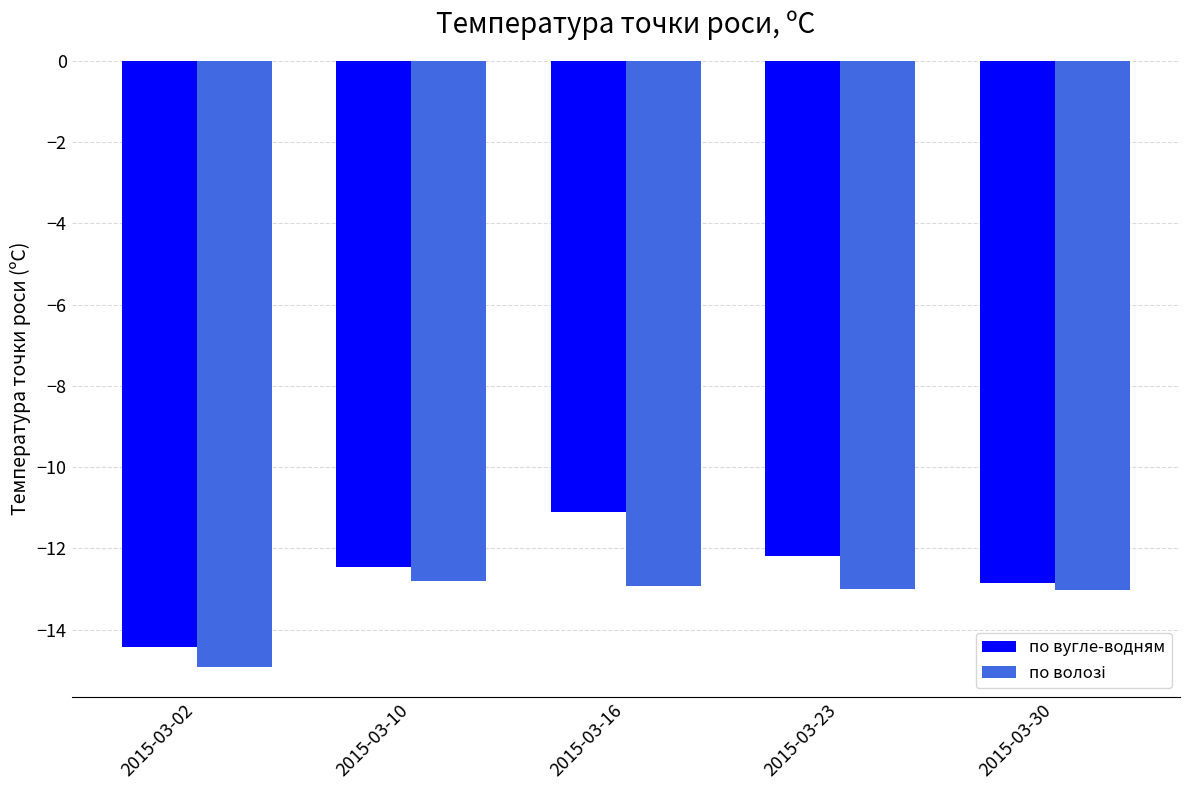

The value of по вугле-водням at 2015-03-23 is -12.2. True or false?

True